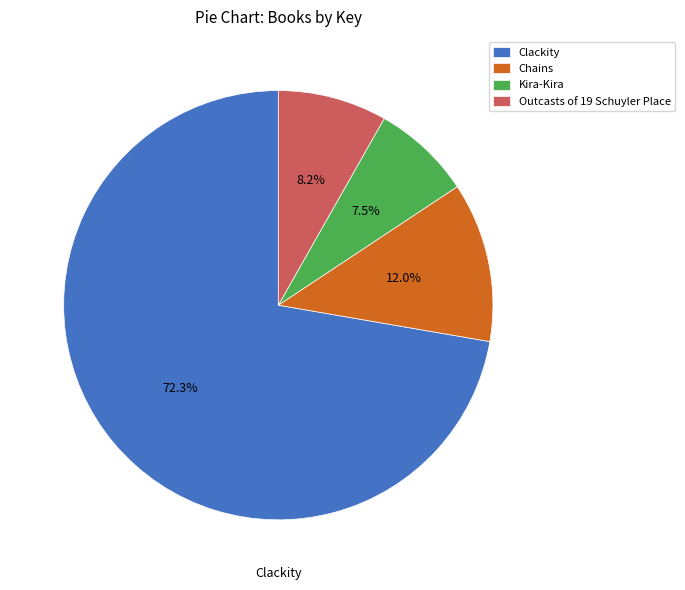

Does any single category account for the majority?

Yes